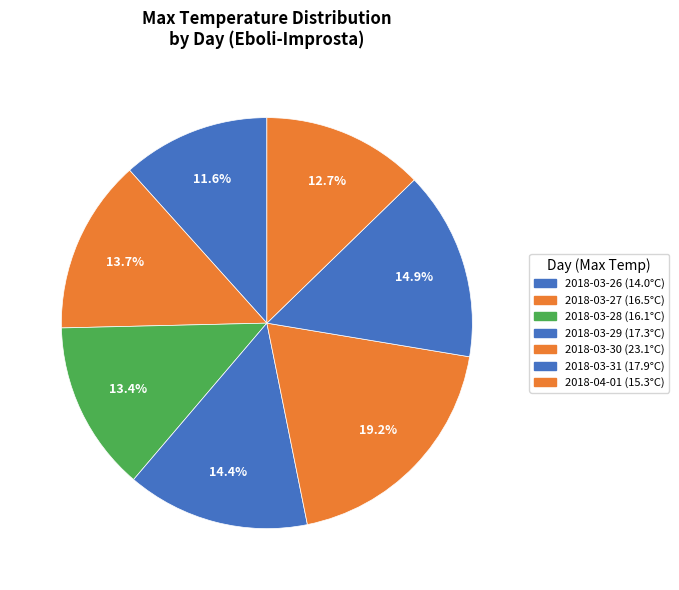

To the nearest percent, what is the difference between the largest and smallest slice percentages?

8%